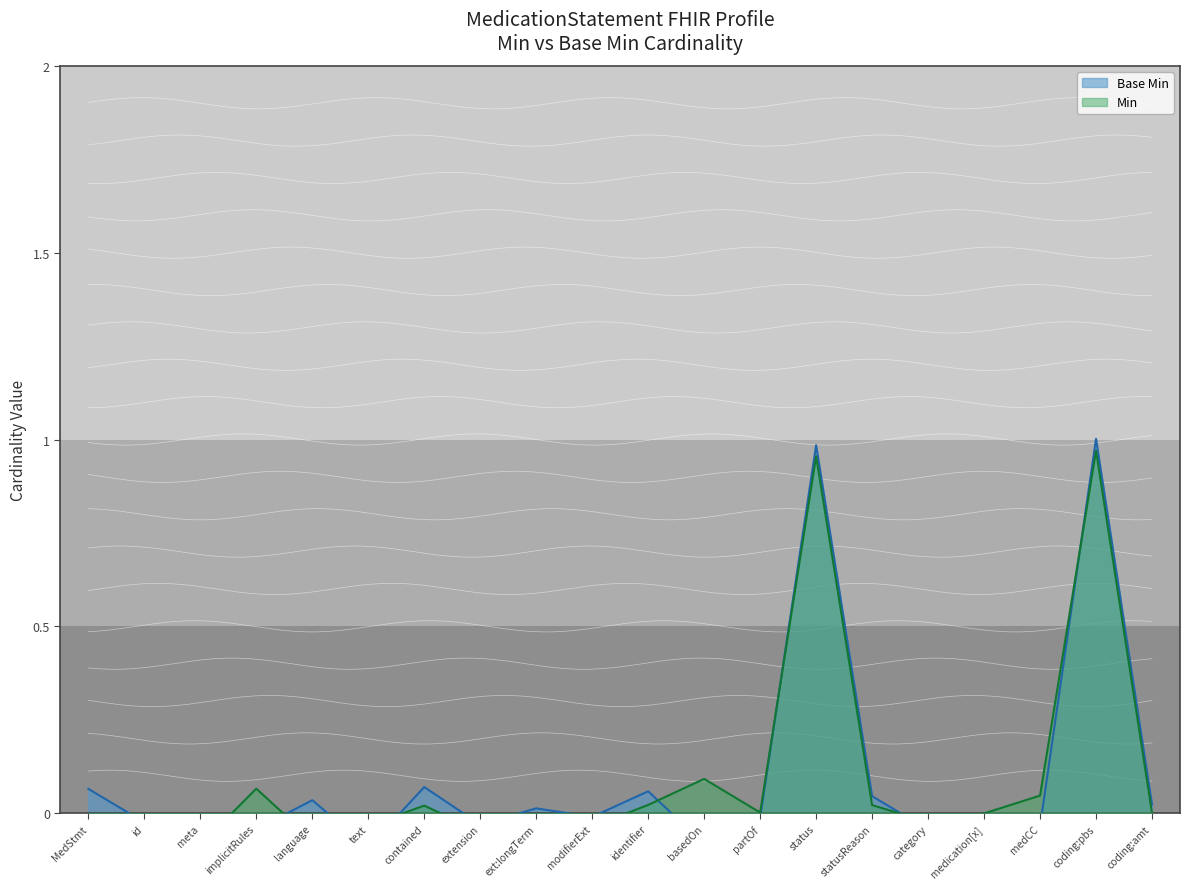

How many values in Min are above zero?

9